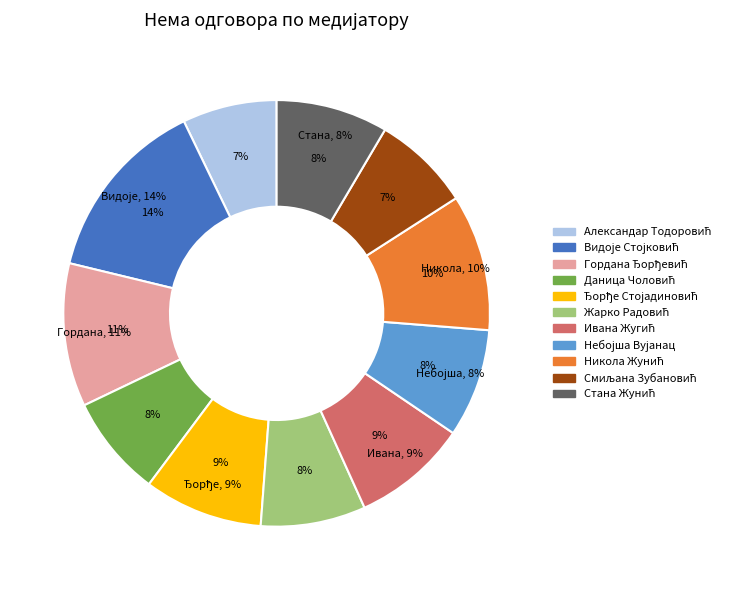

Do Стана Жунић and Гордана Ђорђевић together represent more than half of the pie?

No